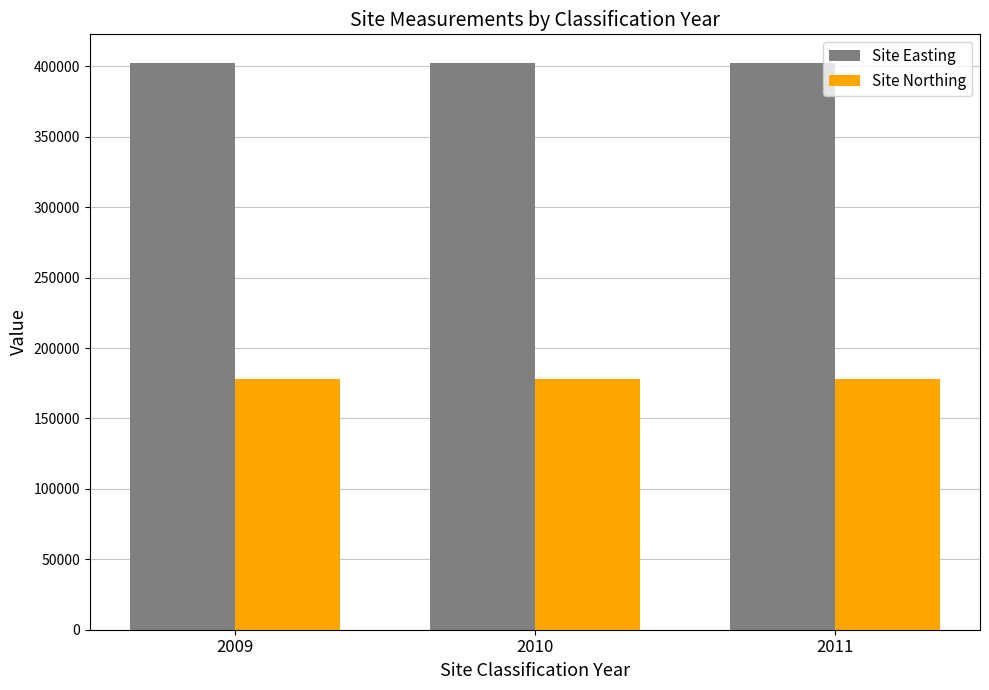

At how many categories does at least one series exceed 277097?

3